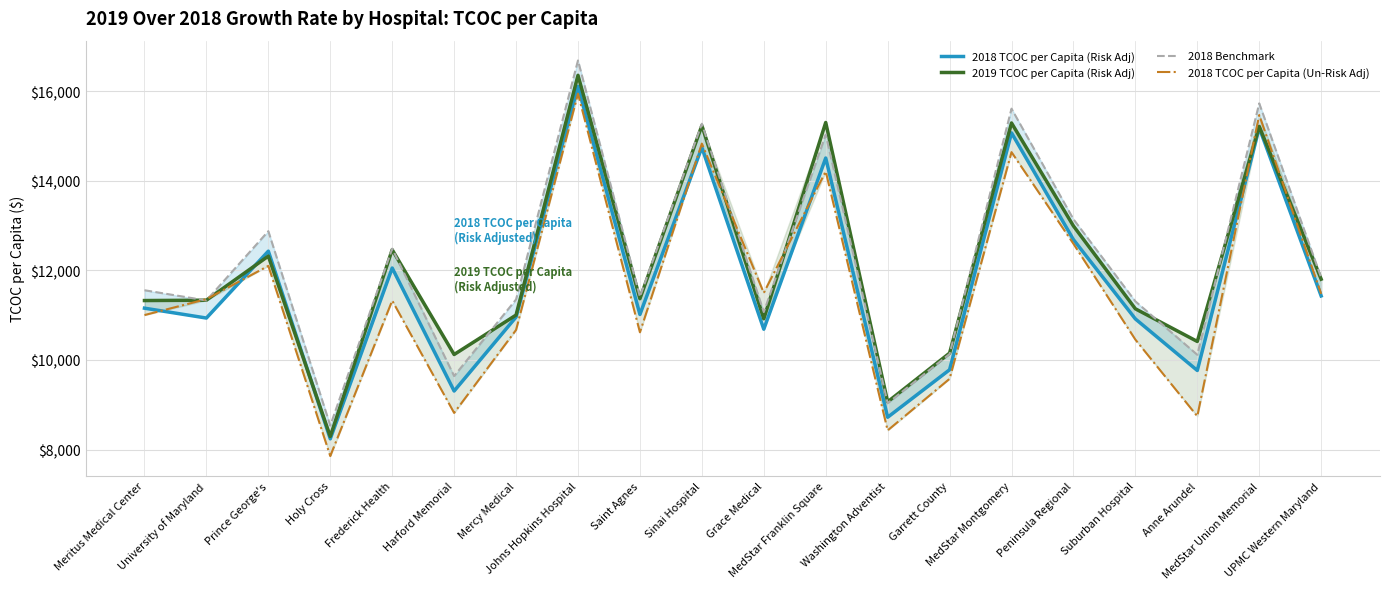

True or false: 2018 TCOC per Capita (Risk Adj) and 2018 Benchmark intersect in this chart.

False